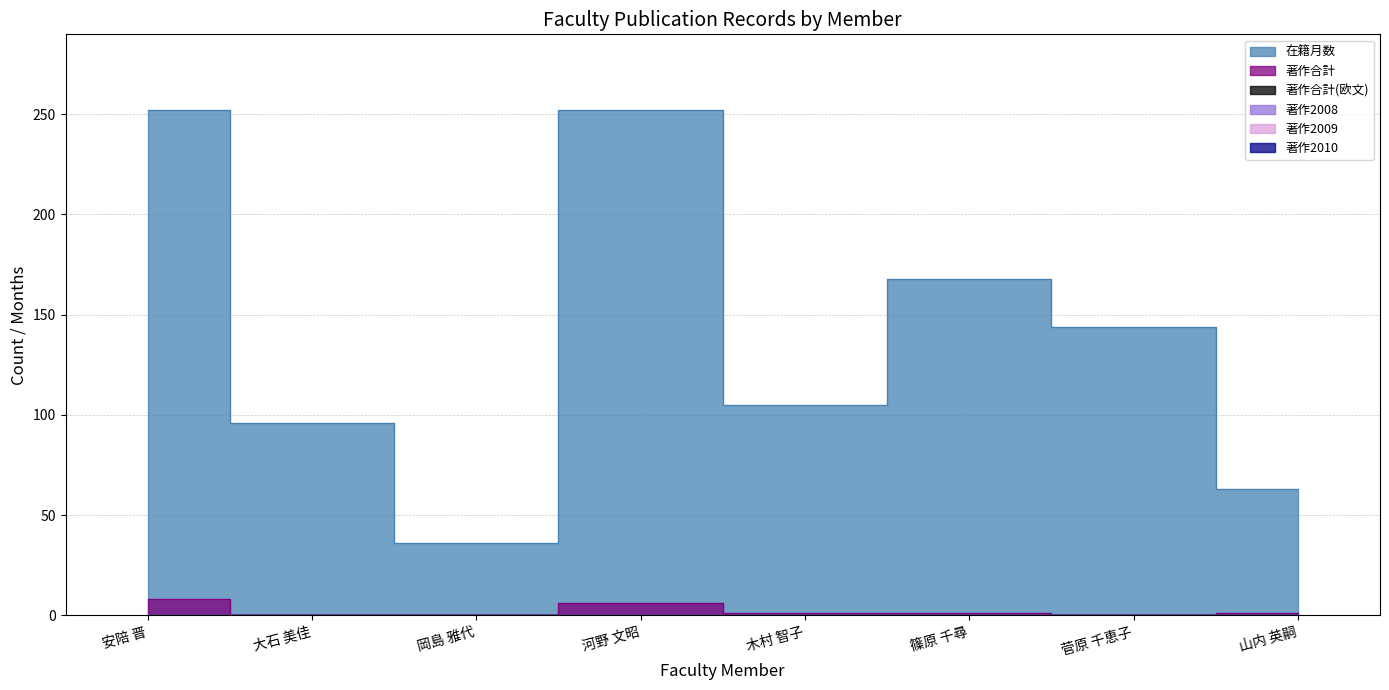

True or false: 著作2008 and 著作合計(欧文) intersect in this chart.

False